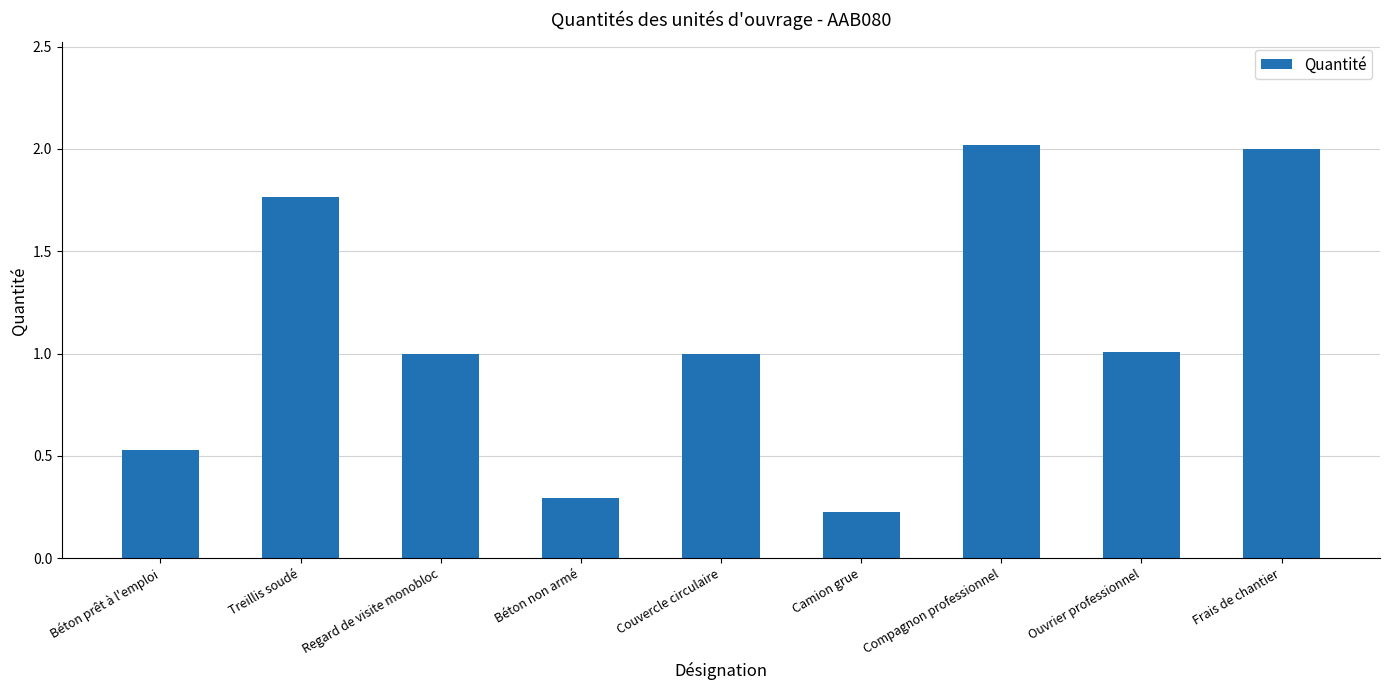

What is the sum of the values at Frais de chantier and Regard de visite monobloc?

3.0